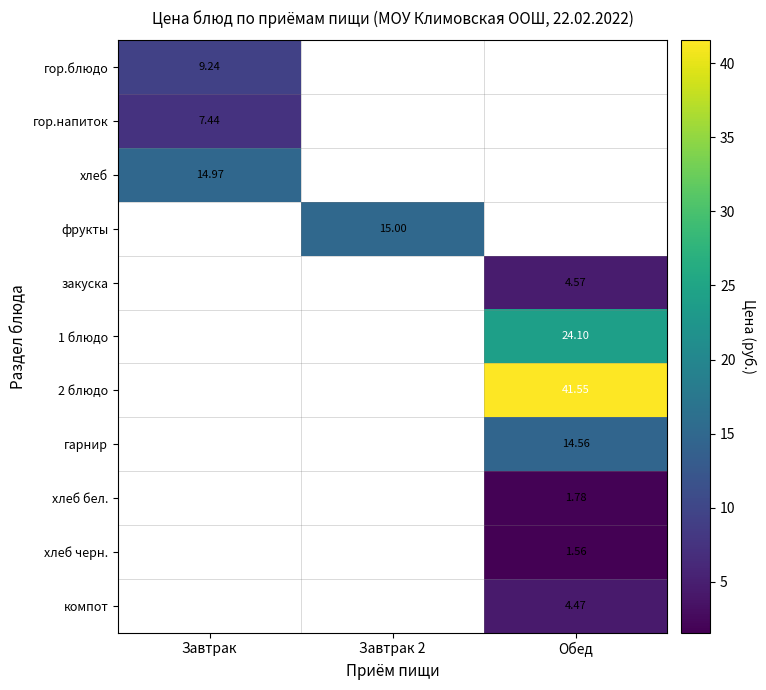

Rank the categories by хлеб черн. value from lowest to highest.

Завтрак, Завтрак 2, Обед